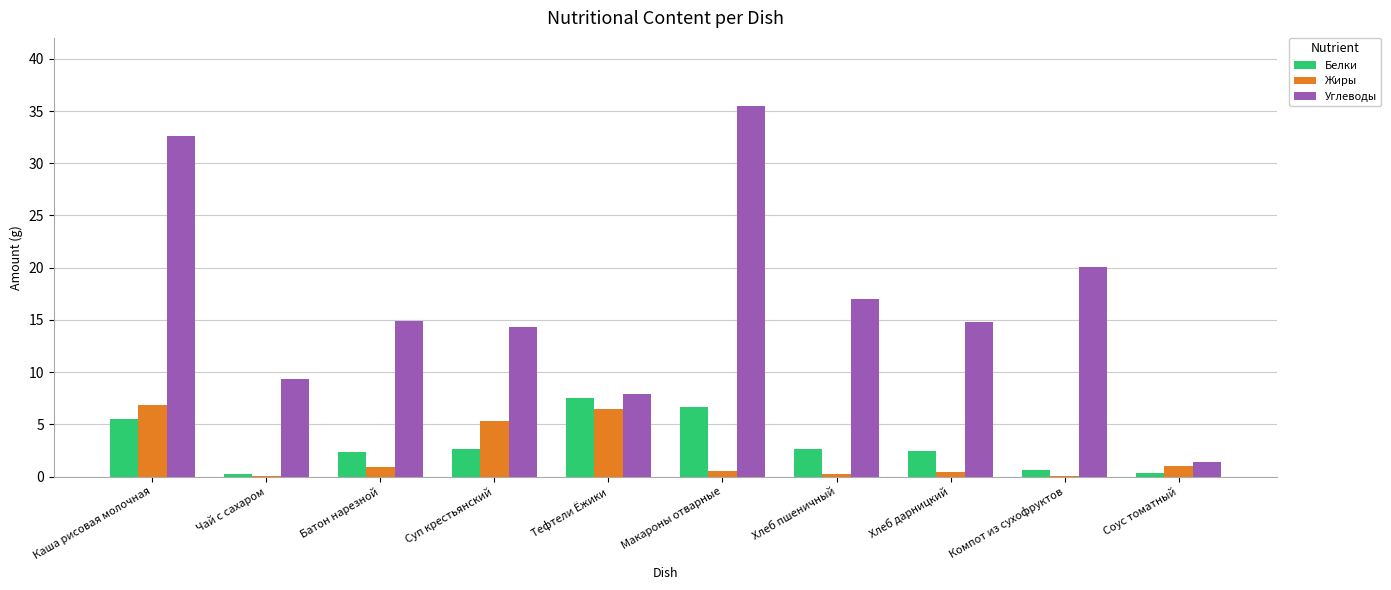

Which series has the largest total across all categories?

Углеводы